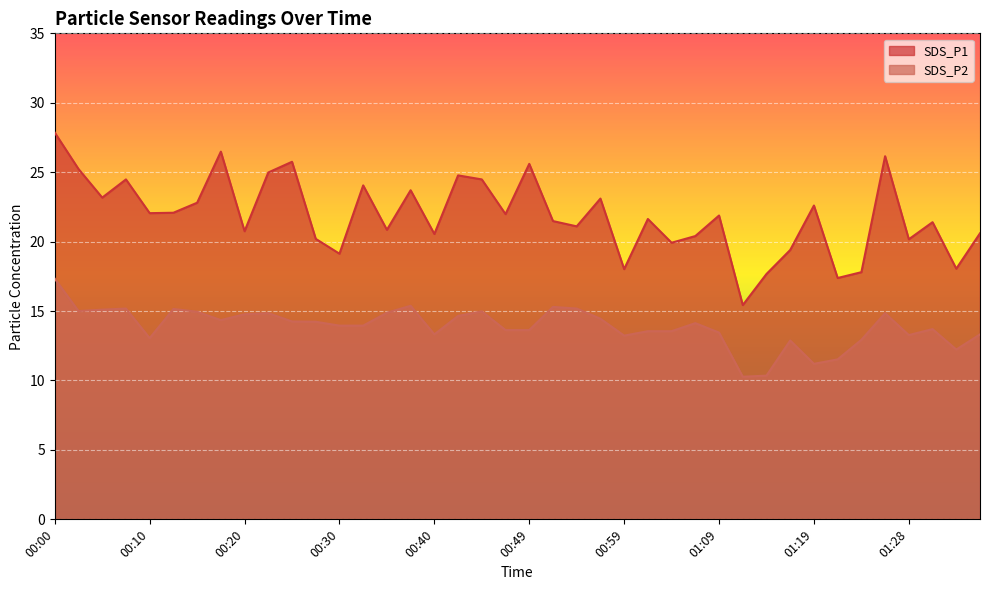

What is the total value across all series at 00:37?

39.1